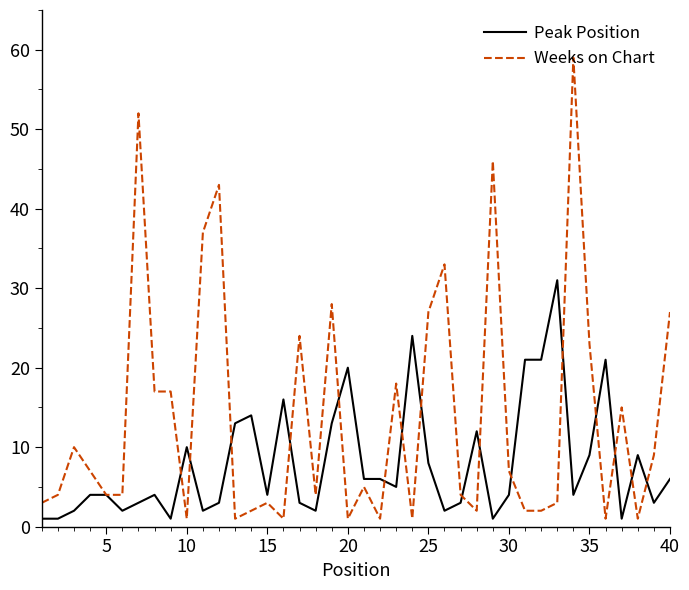

Rank the series by their average value, from lowest to highest.

Peak Position, Weeks on Chart